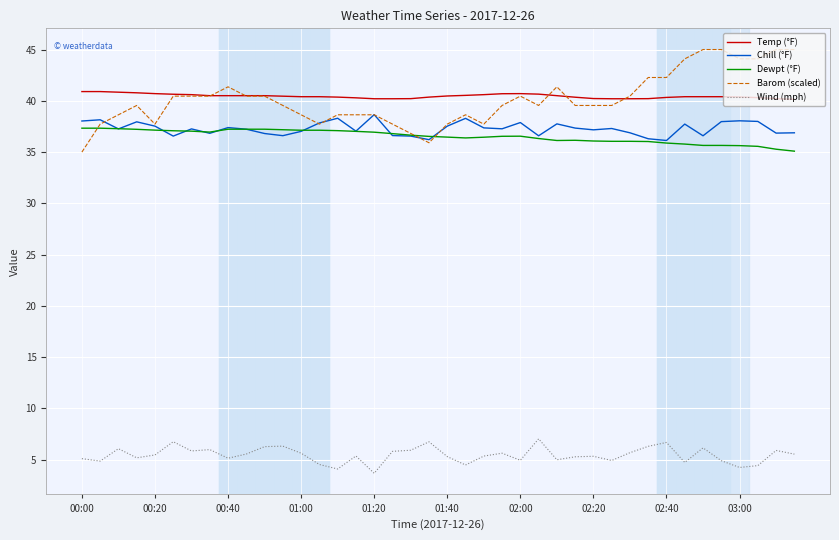

After their last crossing, which series has the higher values: Dewpt (°F) or Chill (°F)?

Chill (°F)